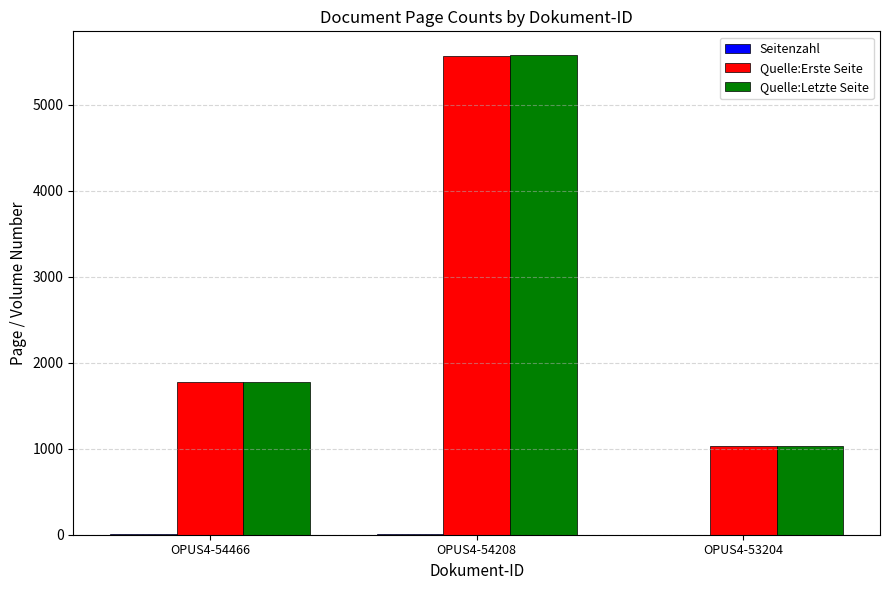

At which label is Quelle:Erste Seite closest to 3302?

OPUS4-54466